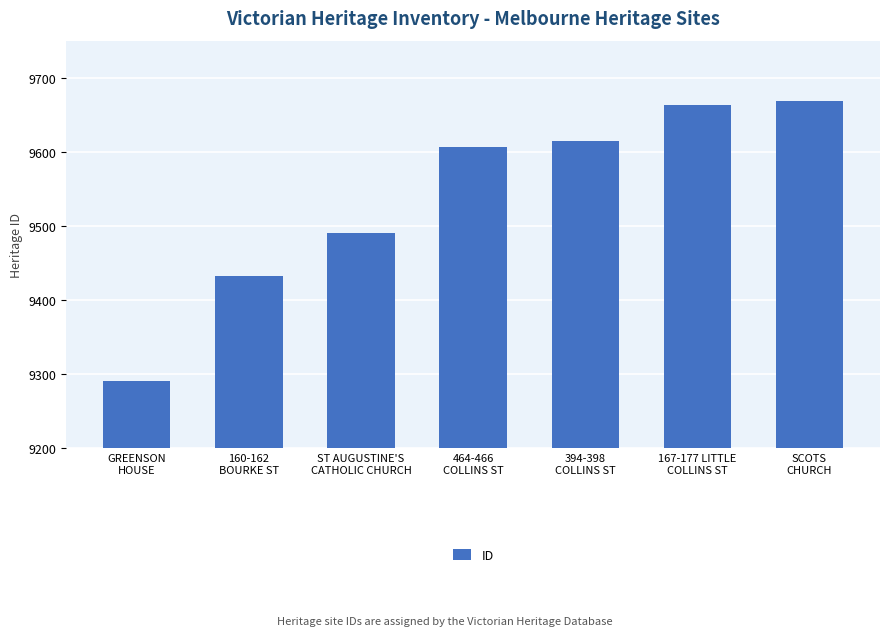

At which category does the chart reach its minimum across all series?

GREENSON
HOUSE